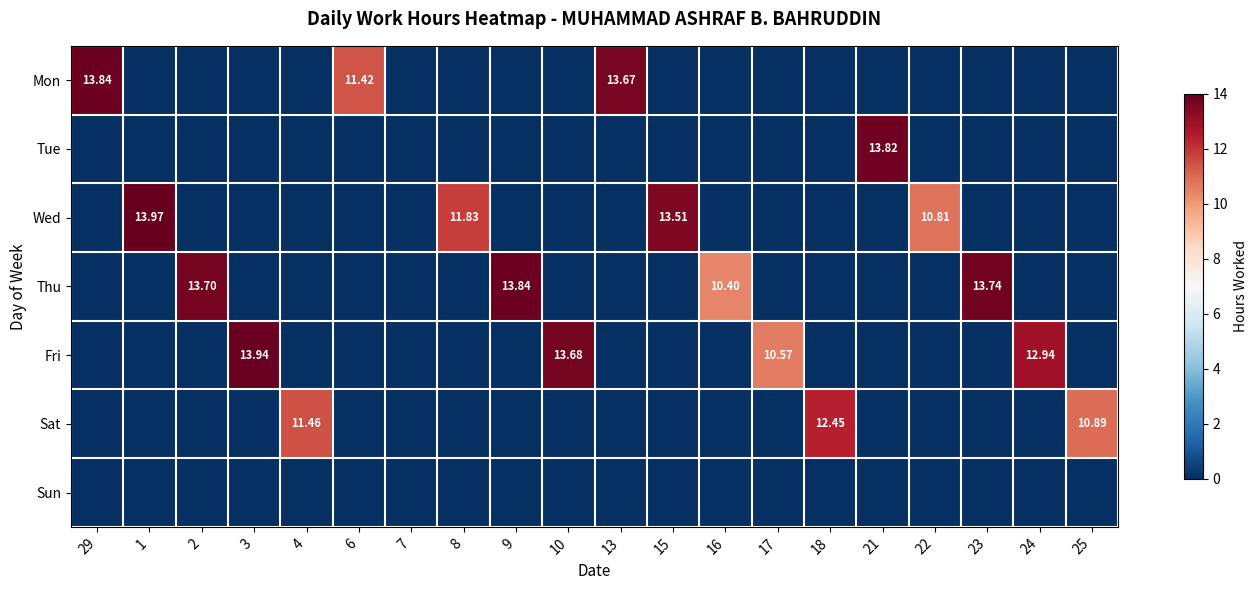

True or false: Mon has a value of 5.7 at 10.

False